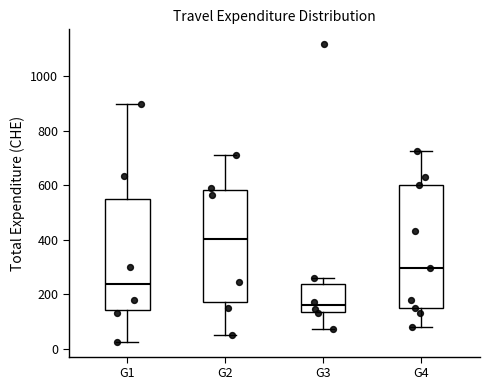

Reading left to right, read every box against the y-axis: the position of its median line, the range the box covers, and the ends of its whiskers. The values are not printed on the chart, so give them approximately, as read against the axis.

G1: median 240, box 140 to 540, whiskers 20 to 900
G2: median 400, box 180 to 580, whiskers 40 to 720
G3: median 160, box 140 to 240, whiskers 80 to 260
G4: median 300, box 160 to 600, whiskers 80 to 720